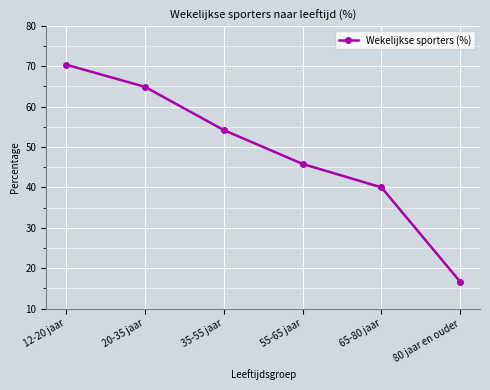

What is the smallest value displayed?

16.6